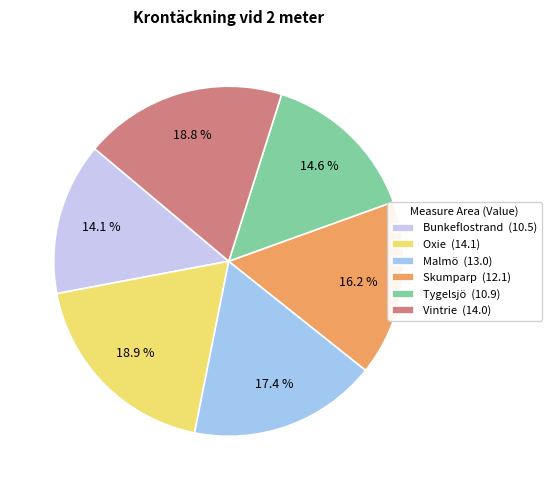

Is it true that Vintrie is 27% of the pie?

False